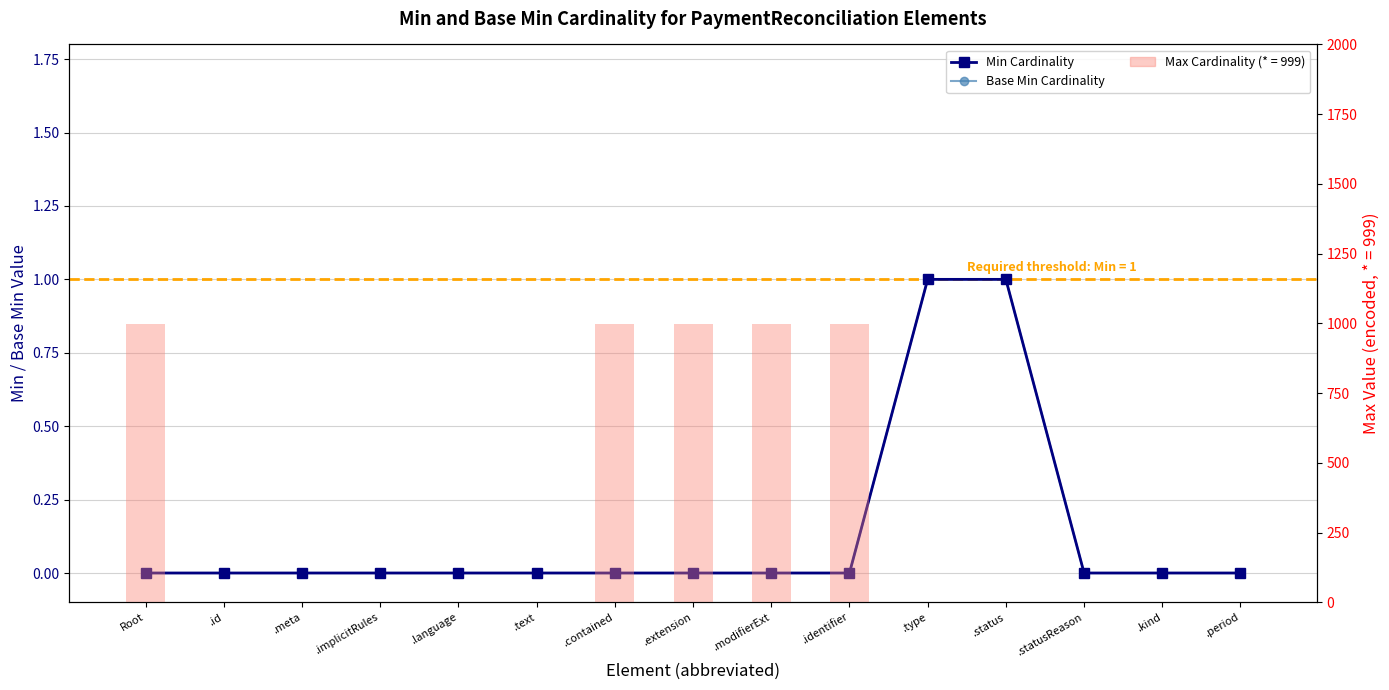

Which series has the largest range (max minus min)?

Min Cardinality